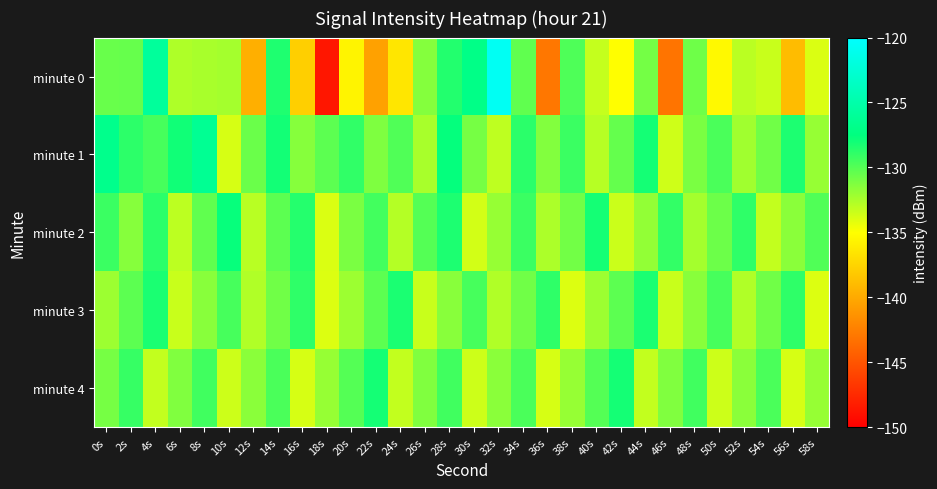

What is the difference between the highest and lowest values at 8s?

6.1